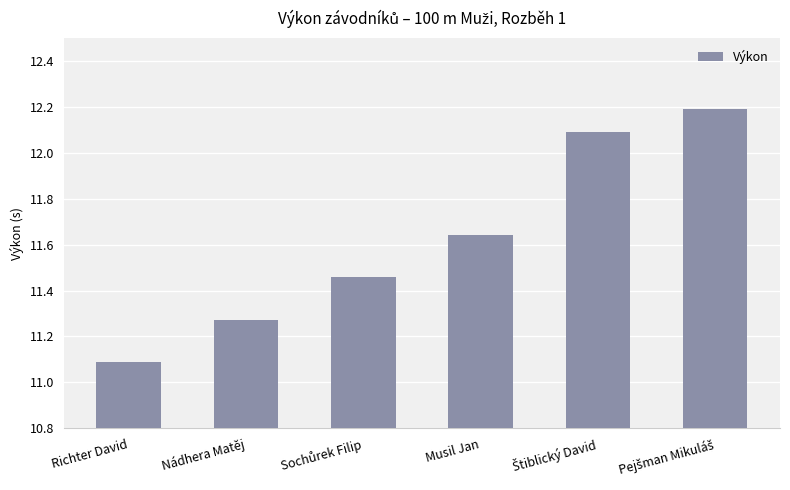

At which category does the chart reach its minimum across all series?

Richter David